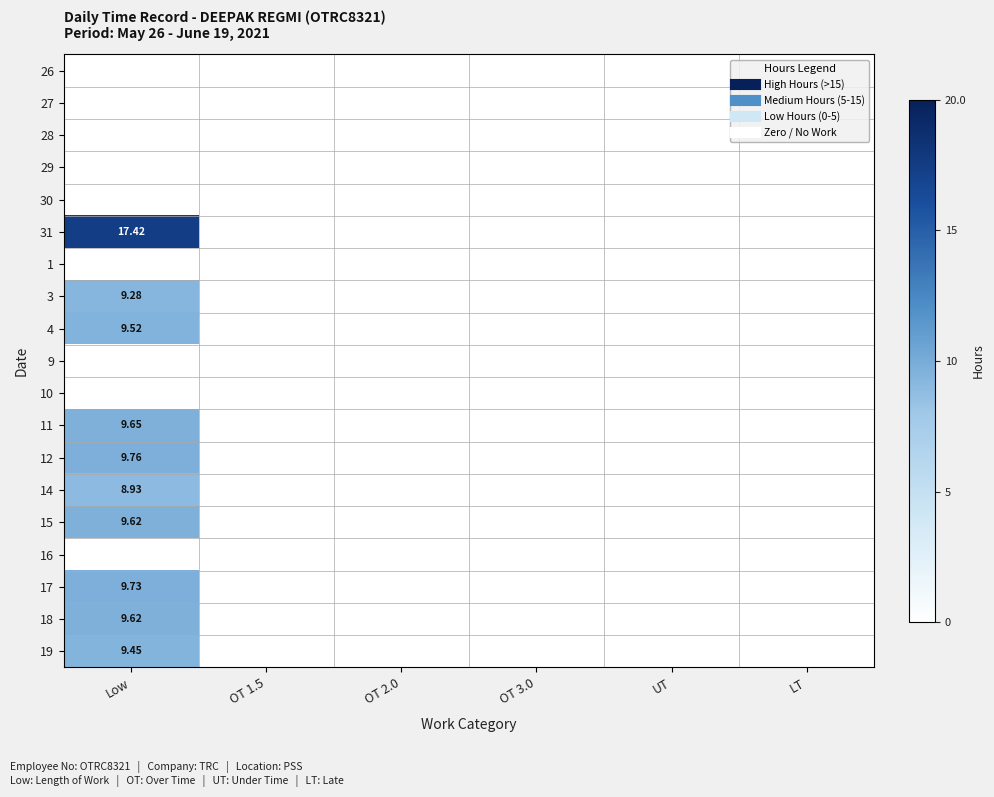

Rank the series by their maximum value, from lowest to highest.

26, 27, 28, 29, 30, 1, 9, 10, 16, 14, 3, 19, 4, 15, 18, 11, 17, 12, 31